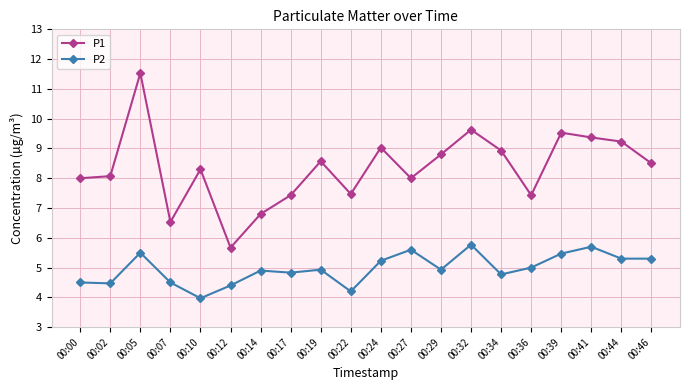

At 00:12, list the series in order from largest to smallest.

P1, P2